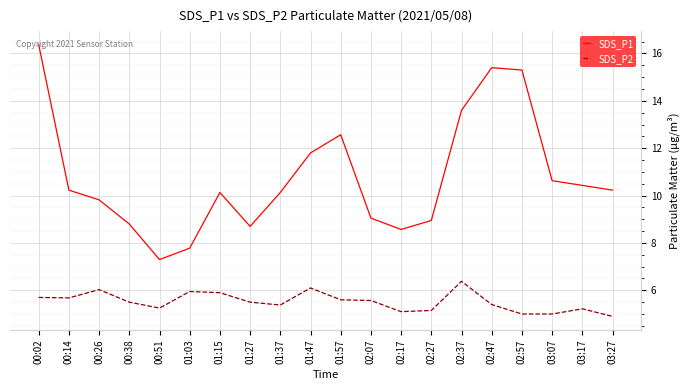

What is the sum of all SDS_P2 values?

110.3